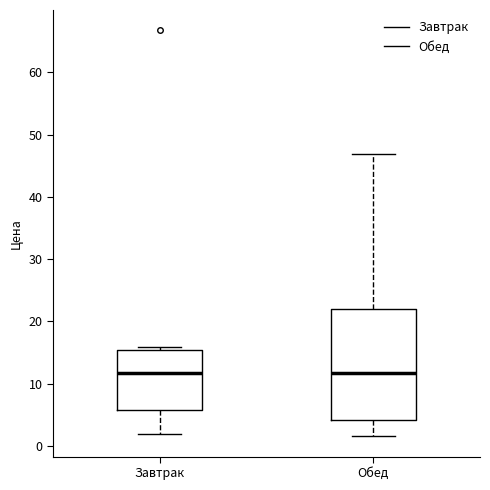

Comparing the boxes themselves (not the whiskers), which one is the tallest?

Обед